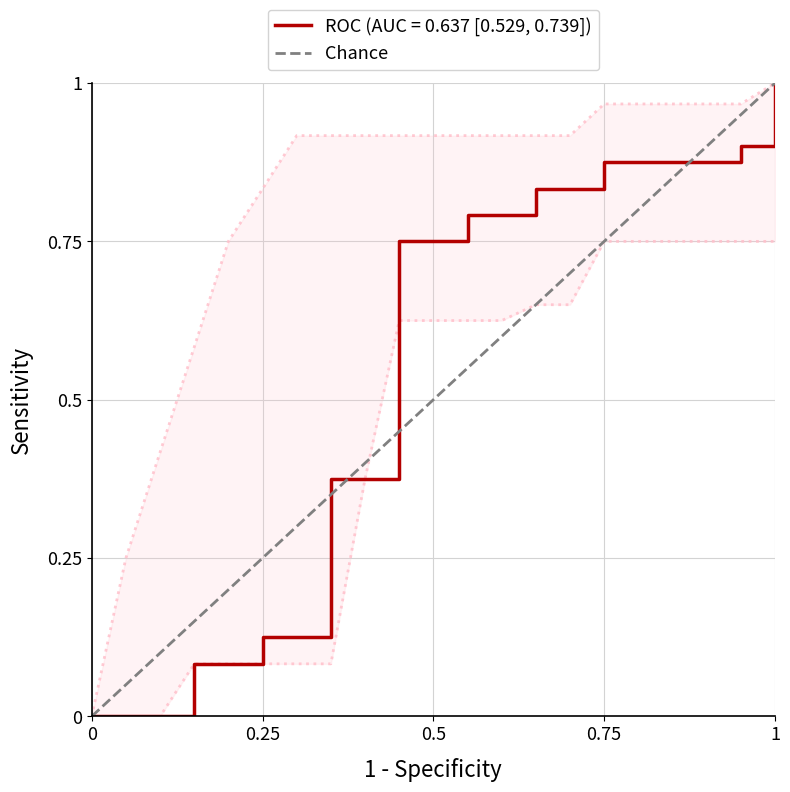

Is it true that Chance equals 0.6 at 1?

False